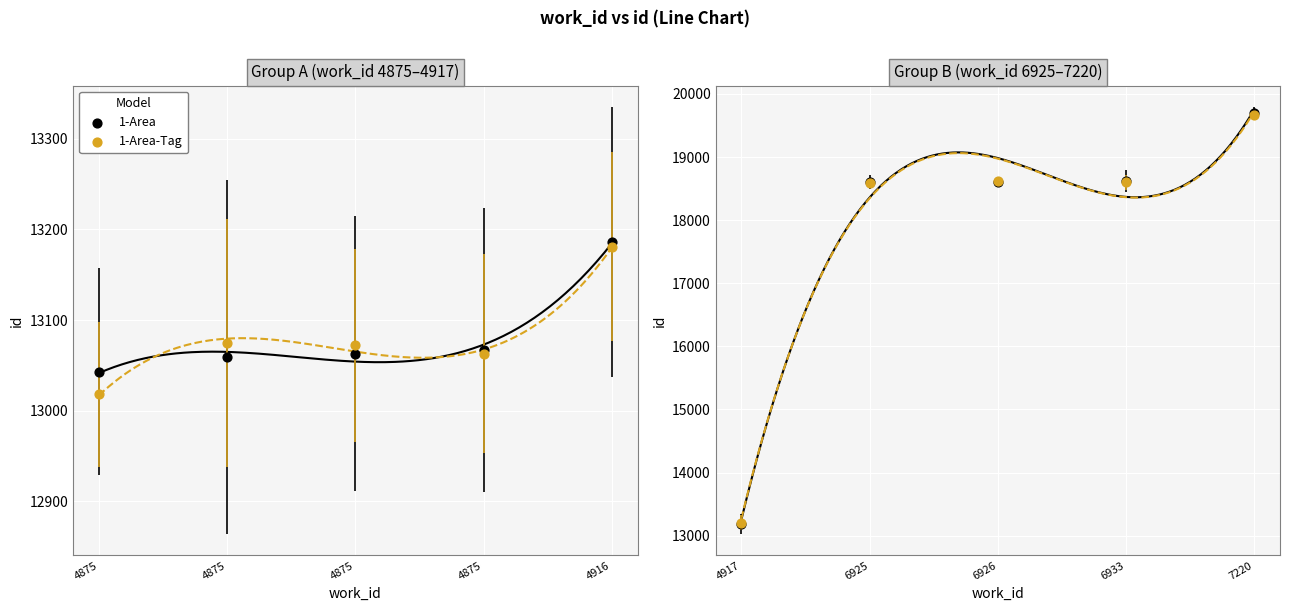

Which series contains the lowest Y value?

1-Area